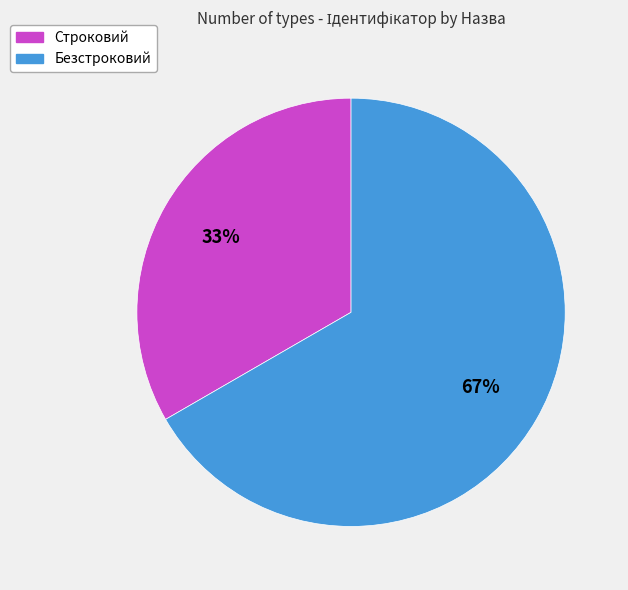

Approximately how many times larger is the value at Безстроковий compared to Строковий?

2.0